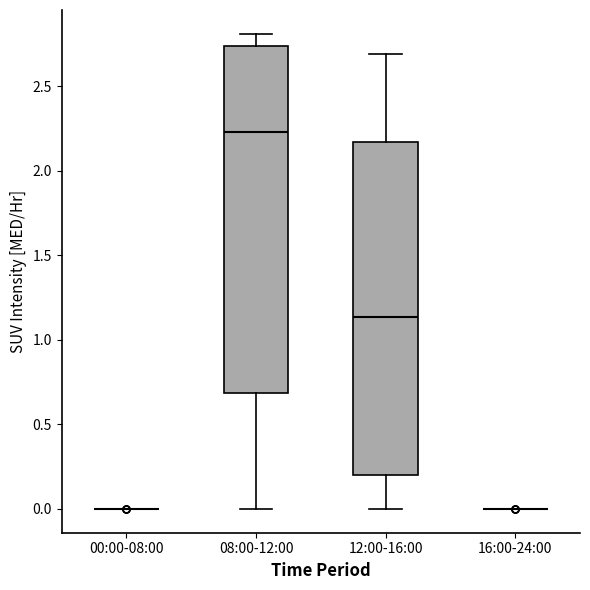

Where is the upper edge of the box for 12:00-16:00 on the y-axis? The values are not printed on the chart, so give them approximately, as read against the axis.

2.15